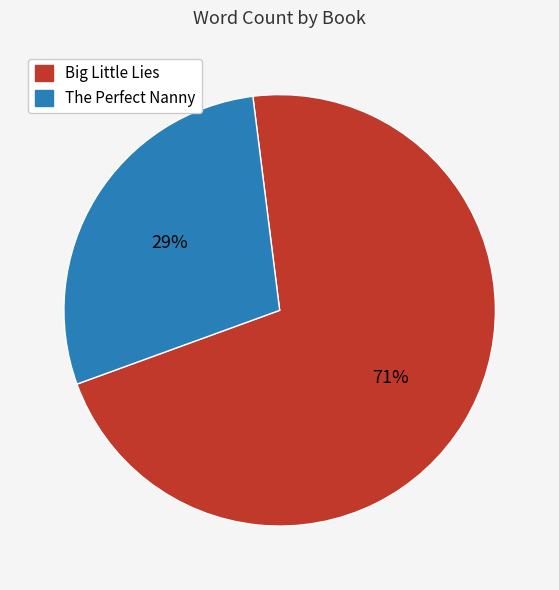

What is the majority slice?

Big Little Lies